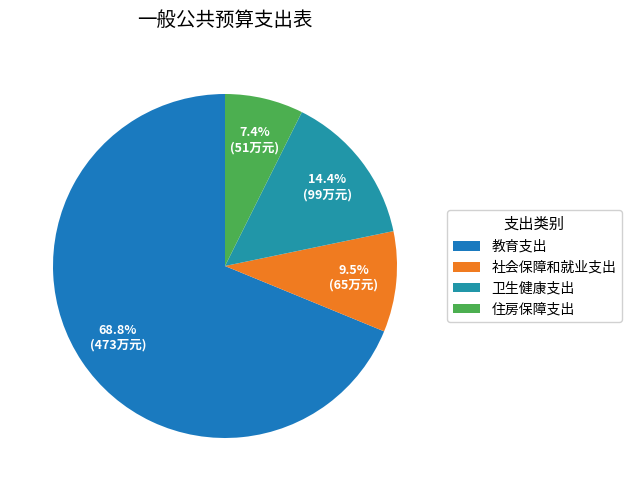

What is the smallest slice in the pie chart?

住房保障支出